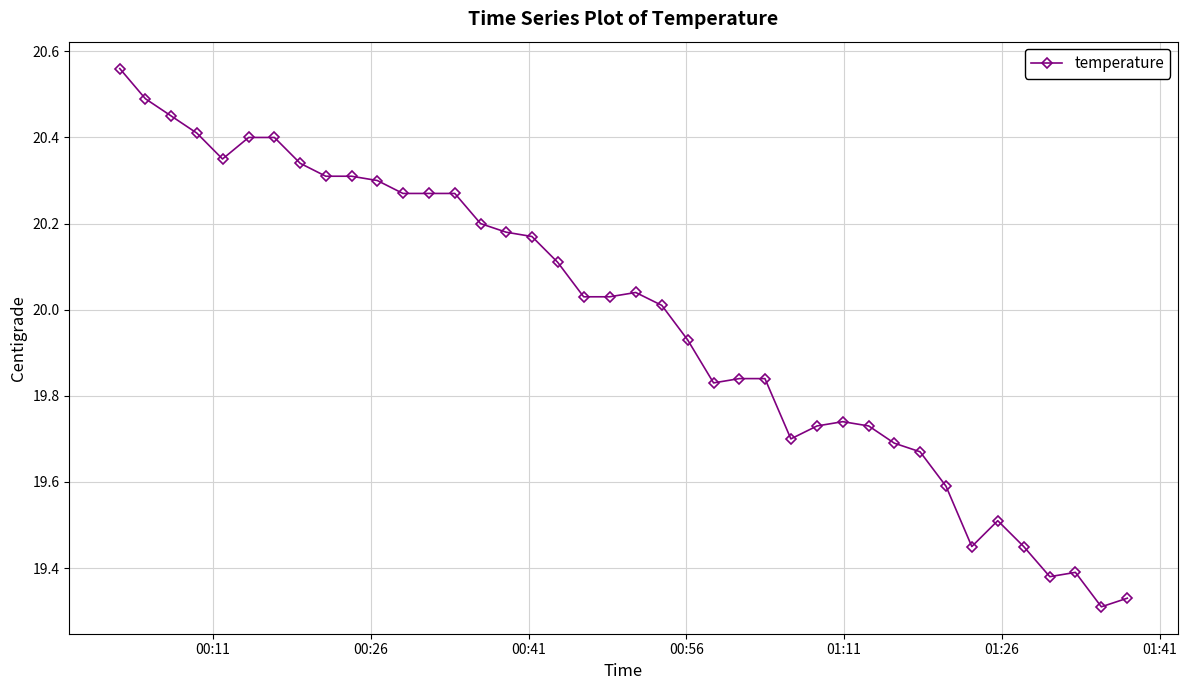

Is this an area chart (filled region under the line)?

No